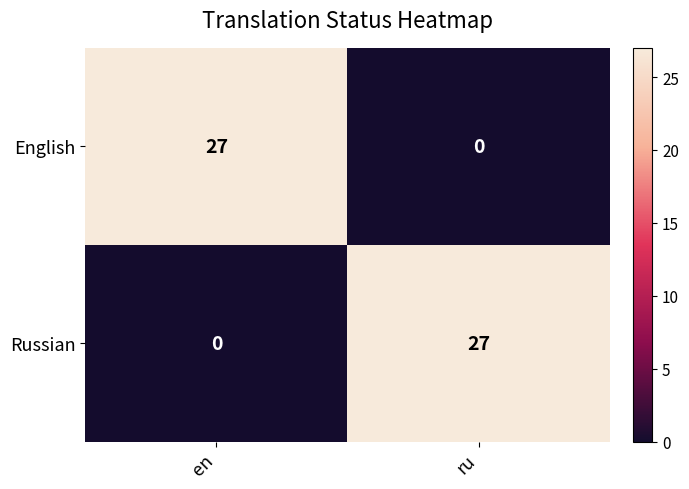

Which category has the lowest value in the Russian series?

en